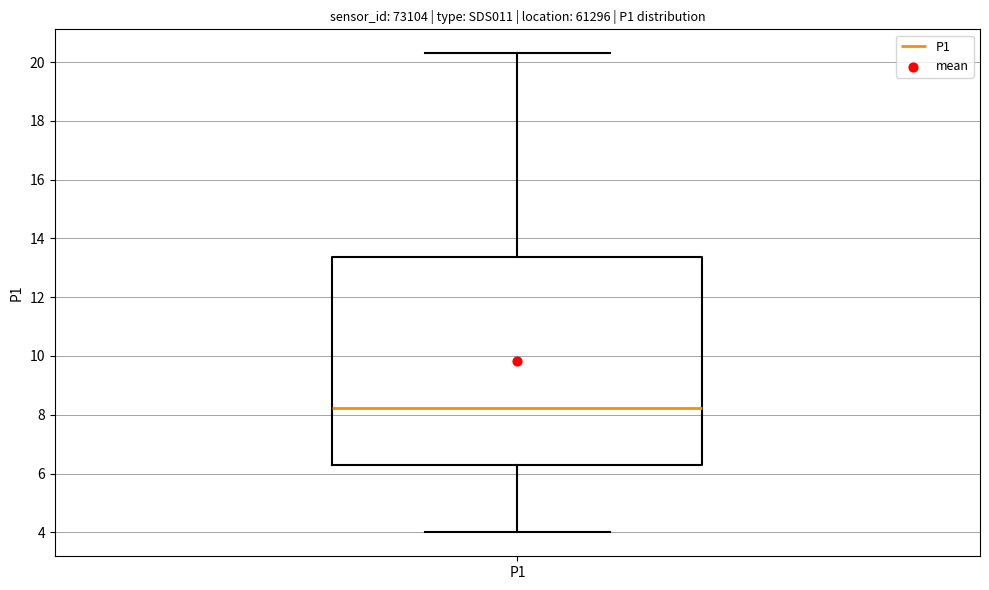

Read this box plot against the y-axis: the position of the median line, the range covered by the box, and the ends of both whiskers. The values are not printed on the chart, so give them approximately, as read against the axis.

median 8.2, box 6.2 to 13.4, whiskers 4.0 to 20.4